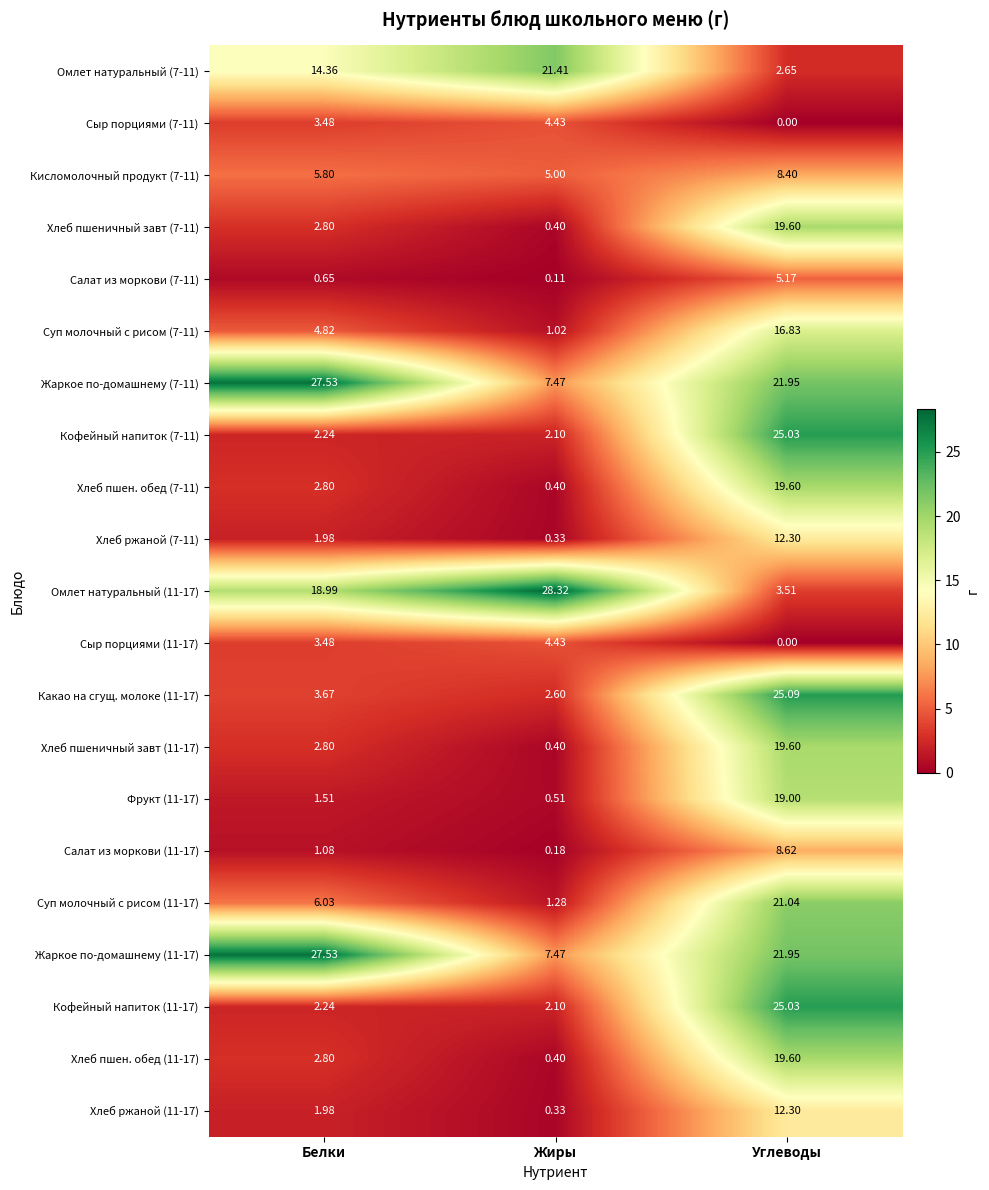

Which series has the widest spread of values?

Омлет натуральный (11-17)